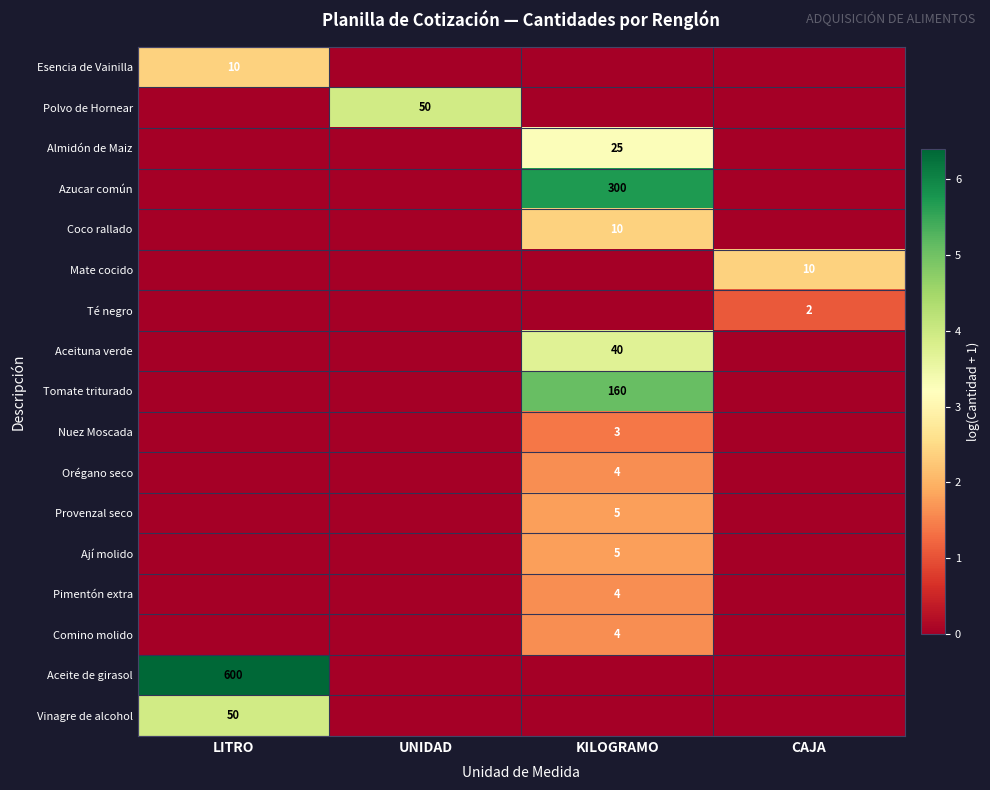

How many distinct data groups are displayed?

17